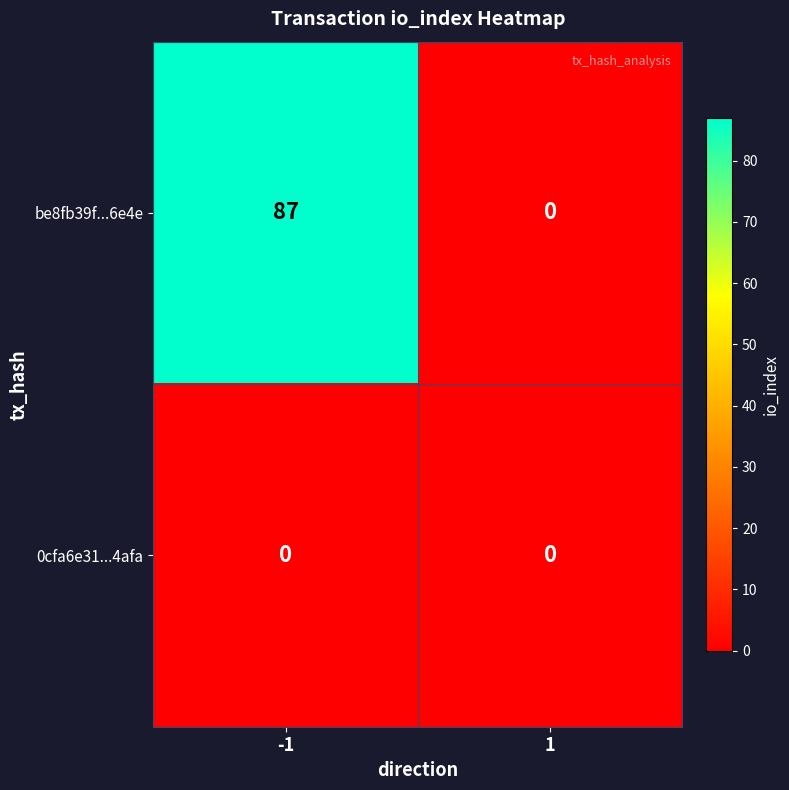

How many data points does each series have?

2